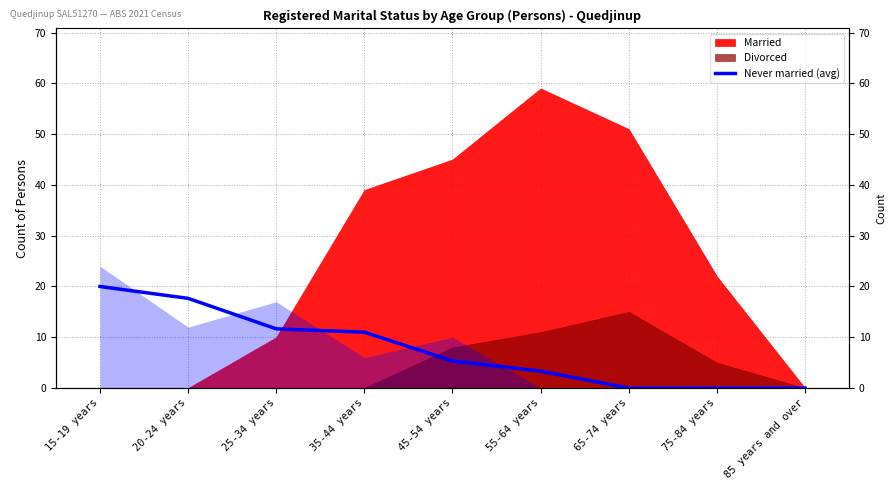

Which has a higher value, 75-84 years or 20-24 years?

20-24 years